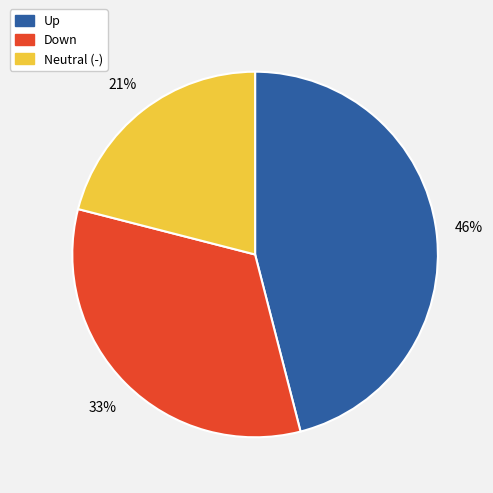

To the nearest percent, what is the difference between the largest and smallest slice percentages?

25%